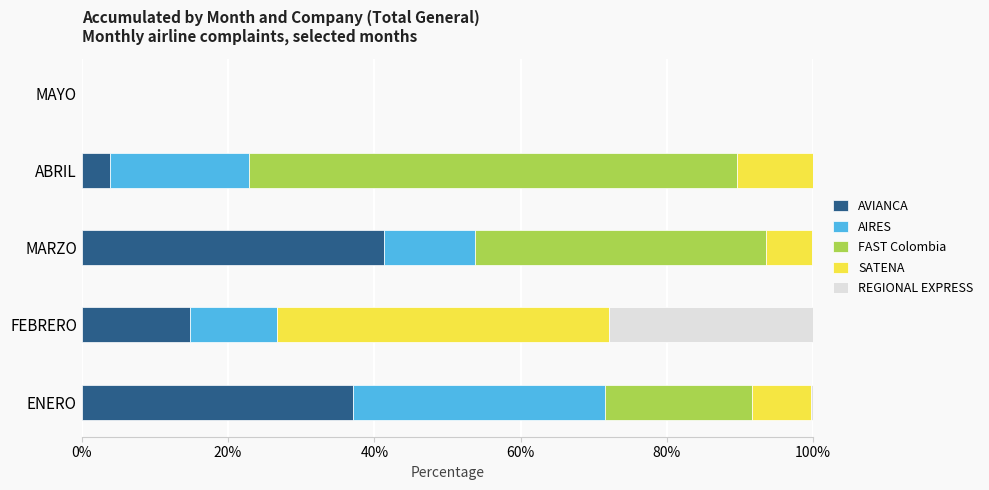

How many categories are shown in the chart?

5